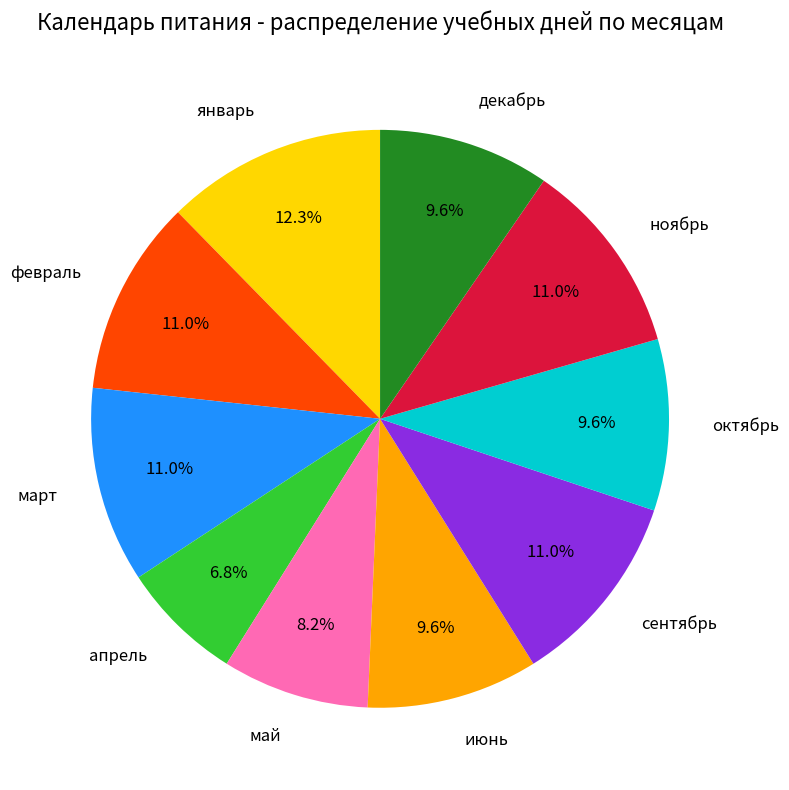

Which slice is the smallest?

апрель